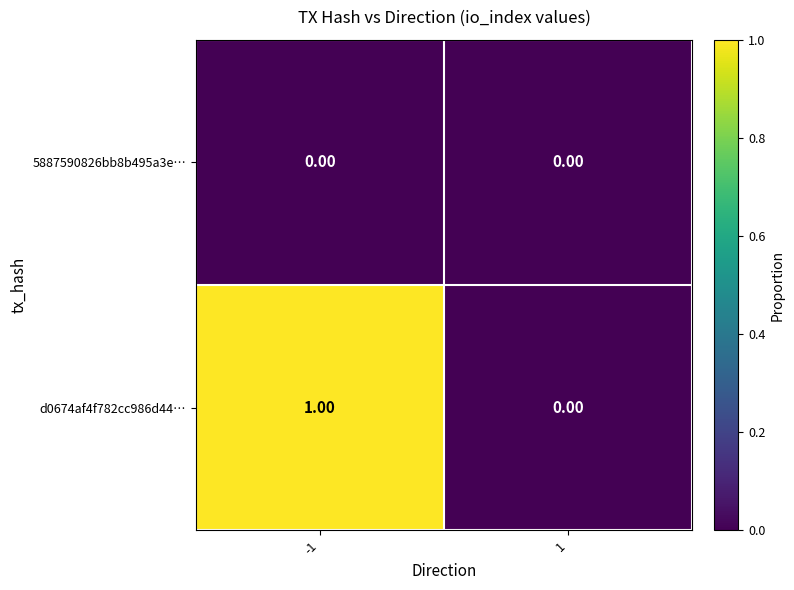

Which series has the largest total across all categories?

d0674af4f782cc986d44…